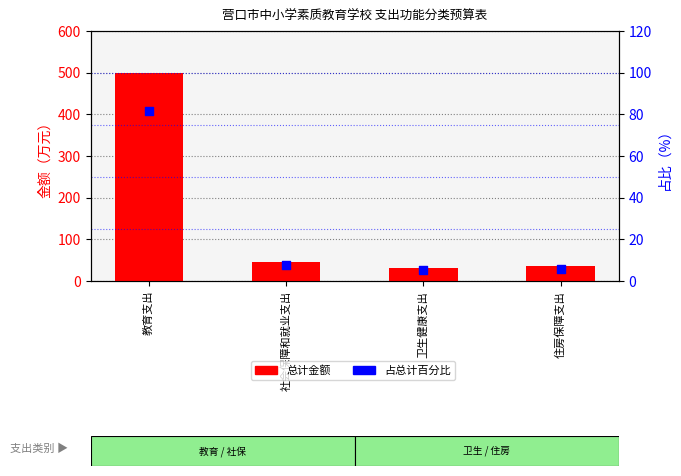

Which series reaches the minimum Y coordinate?

占总计百分比